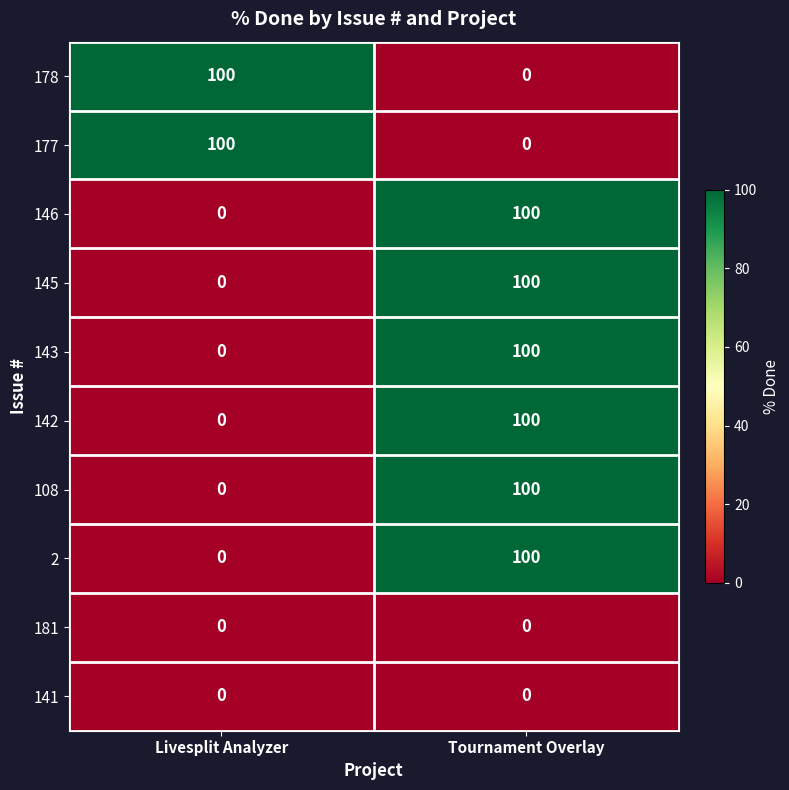

What is the total value across all series at Livesplit Analyzer?

200